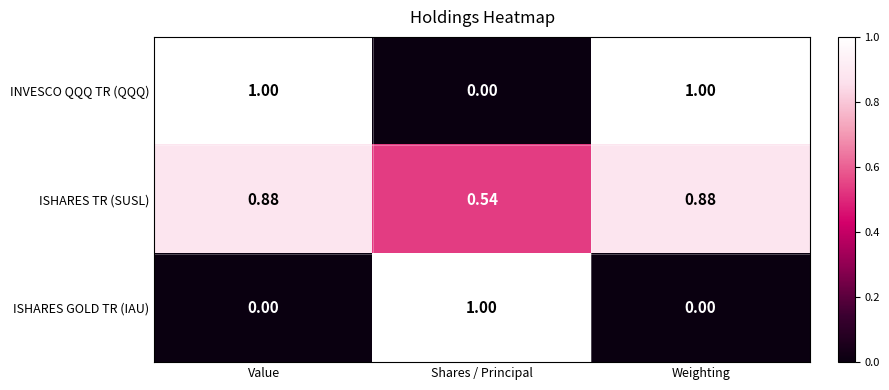

At Weighting, list the series in order from largest to smallest.

INVESCO QQQ TR (QQQ), ISHARES TR (SUSL), ISHARES GOLD TR (IAU)